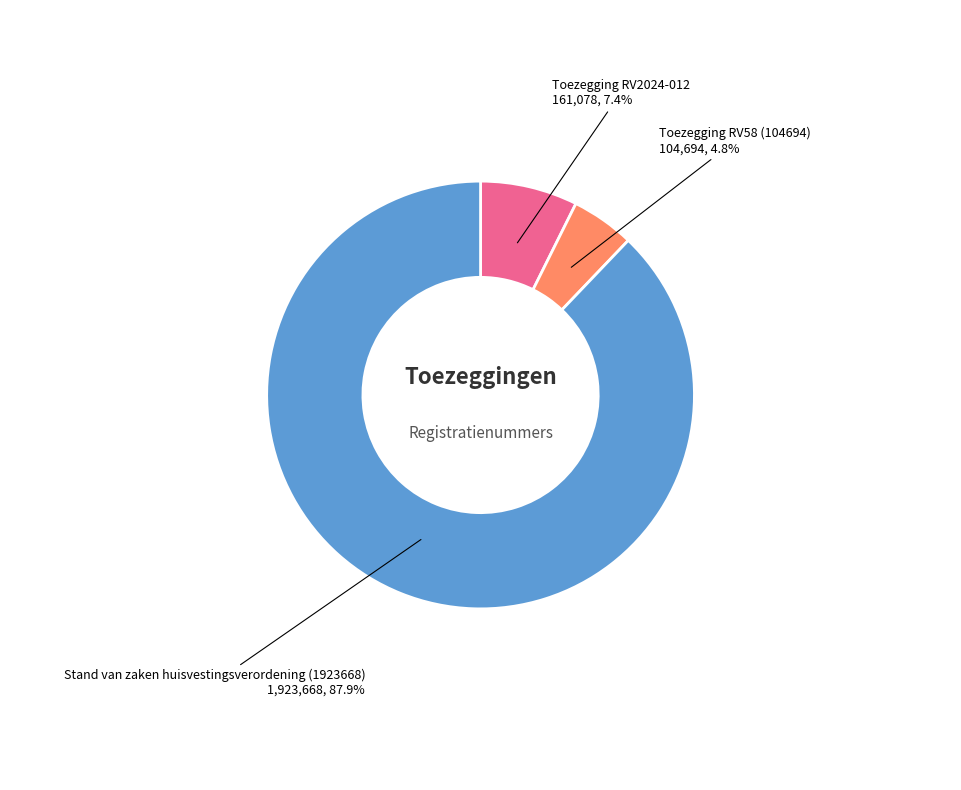

Count the number of slices in the pie.

3